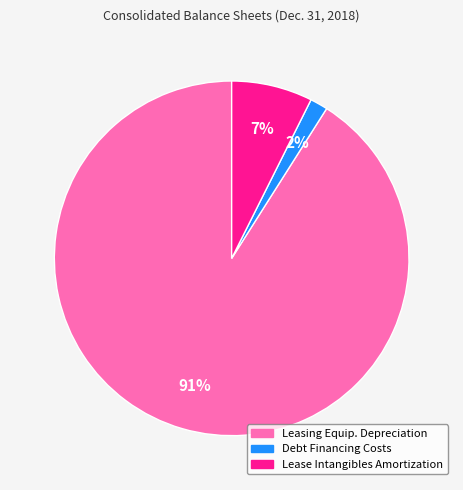

To the nearest percent, what is the average slice percentage?

33%